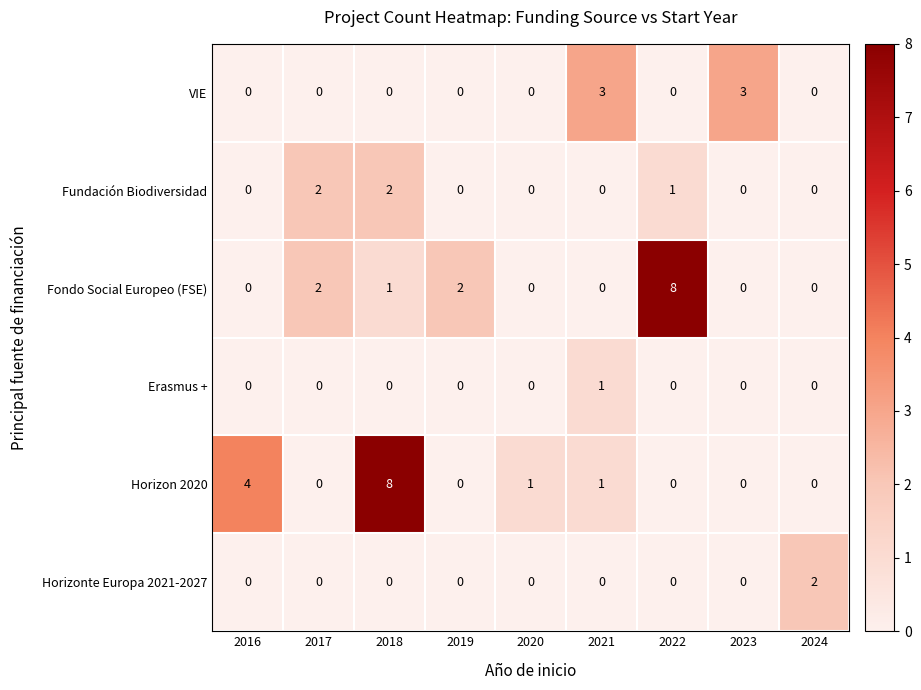

Which series has the largest total across all categories?

Horizon 2020